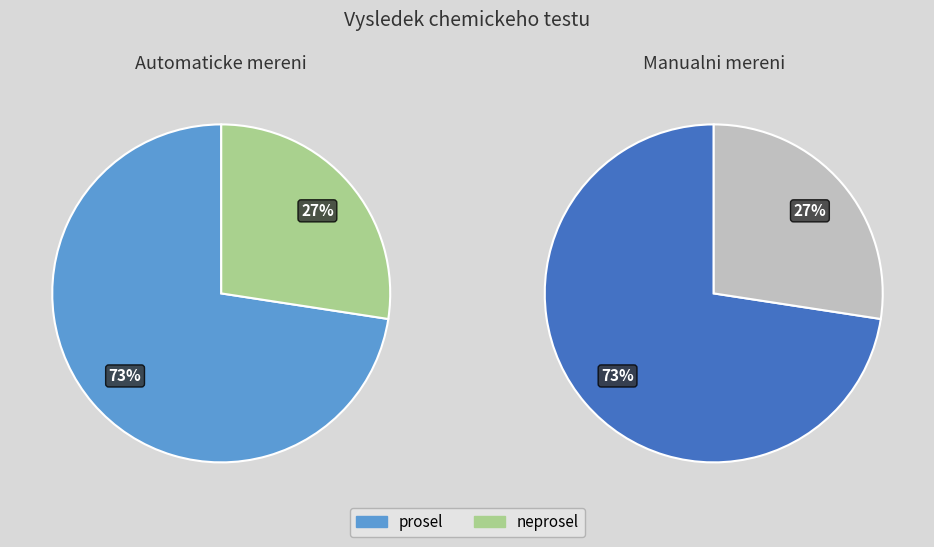

Which has a higher value, neprosel or prosel?

prosel